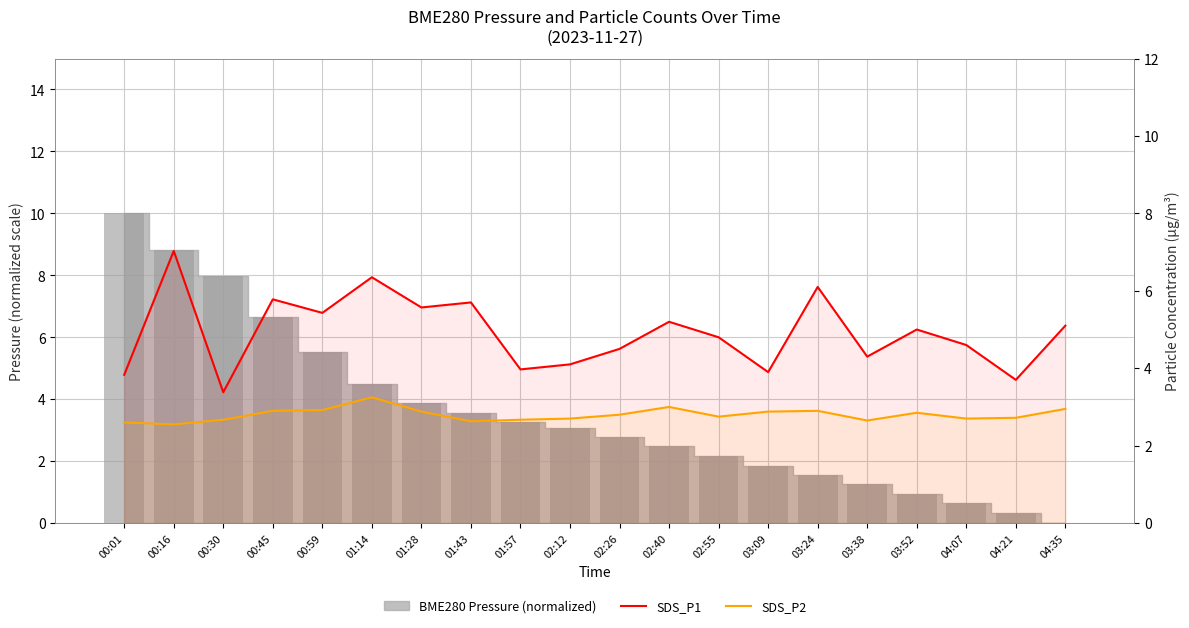

What position from the right is 00:30?

18